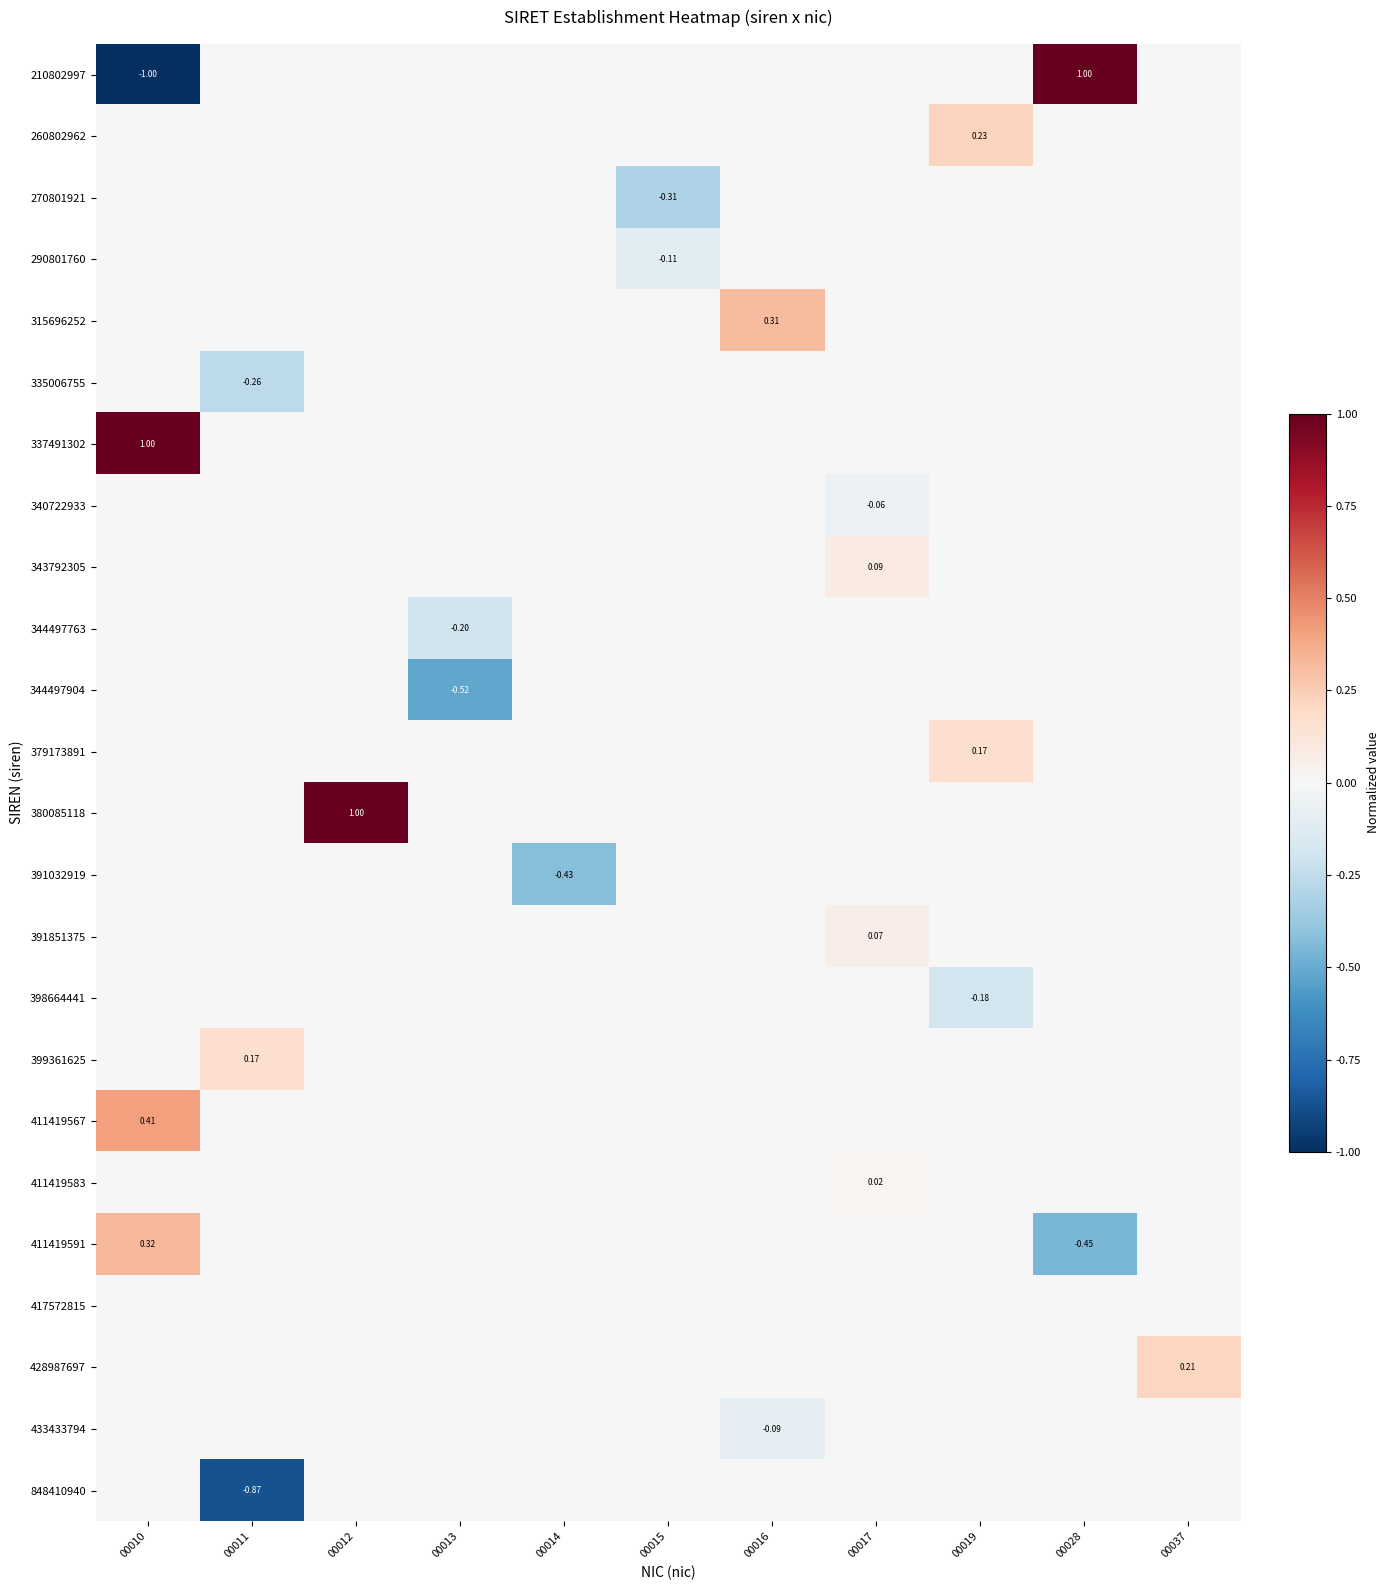

The 411419567 series shows -0.2 at 00015. True or false?

False